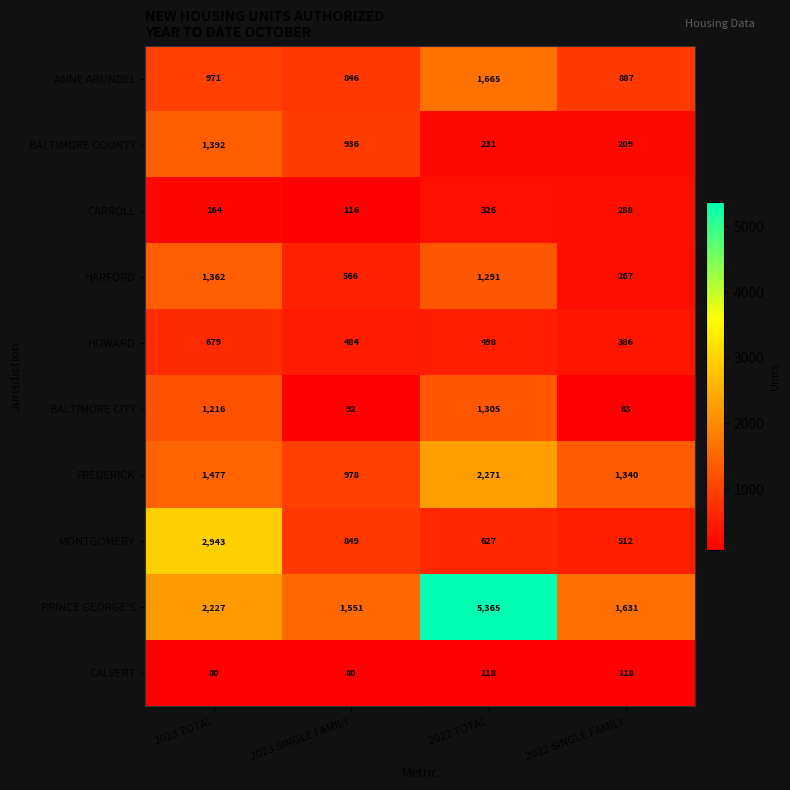

At how many categories does at least one series exceed 2341?

2